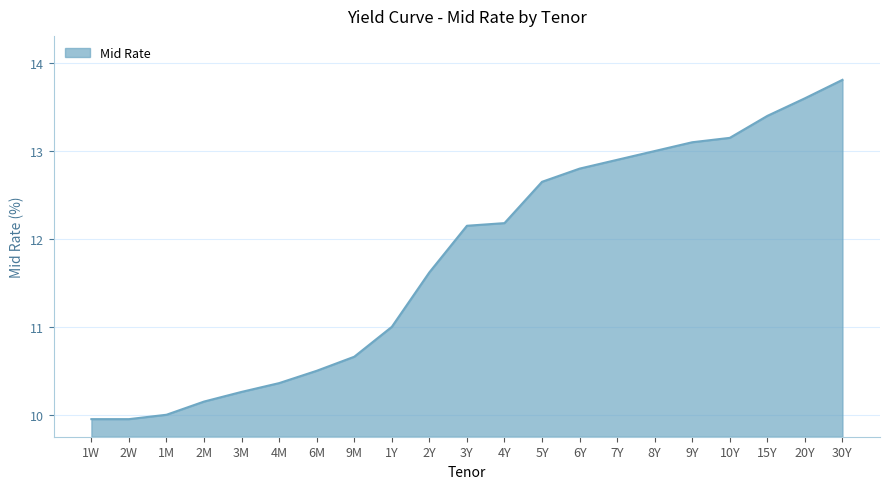

How many series are shown in this chart?

1